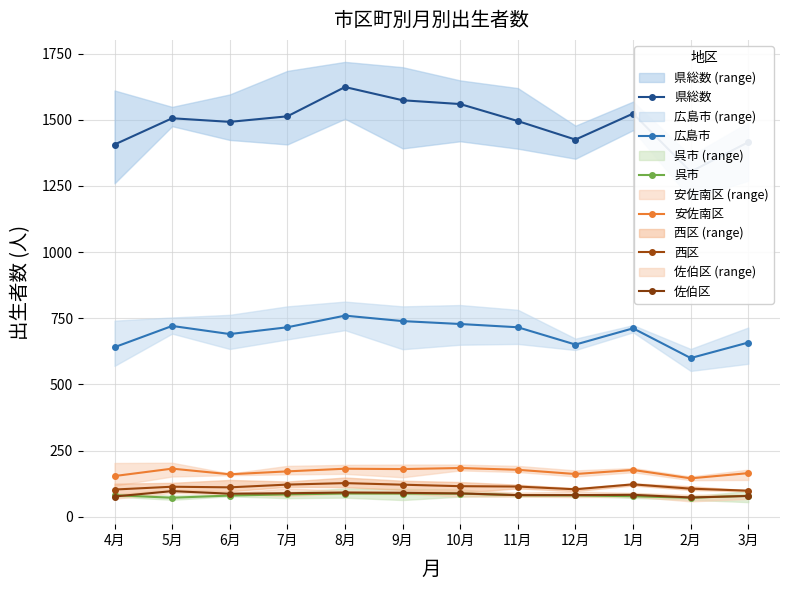

At which label is 安佐南区 closest to 164?

3月